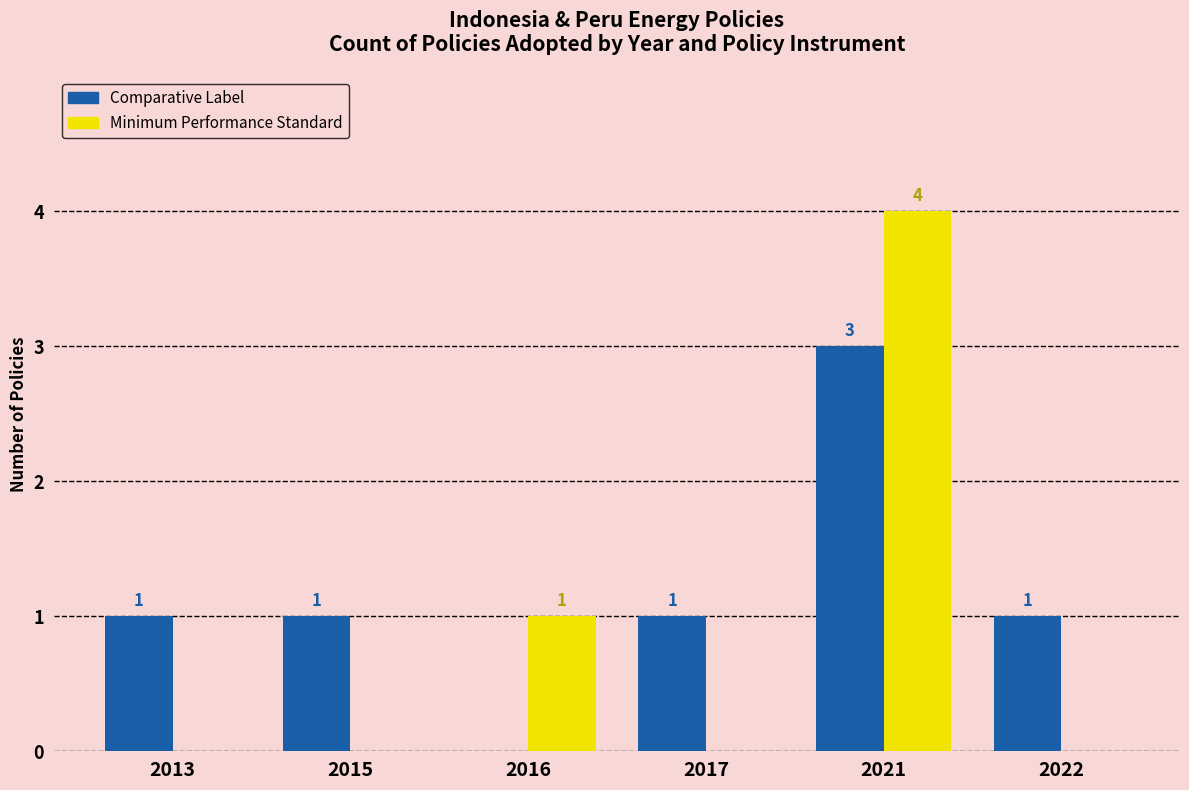

What is the sum of all Comparative Label values?

7